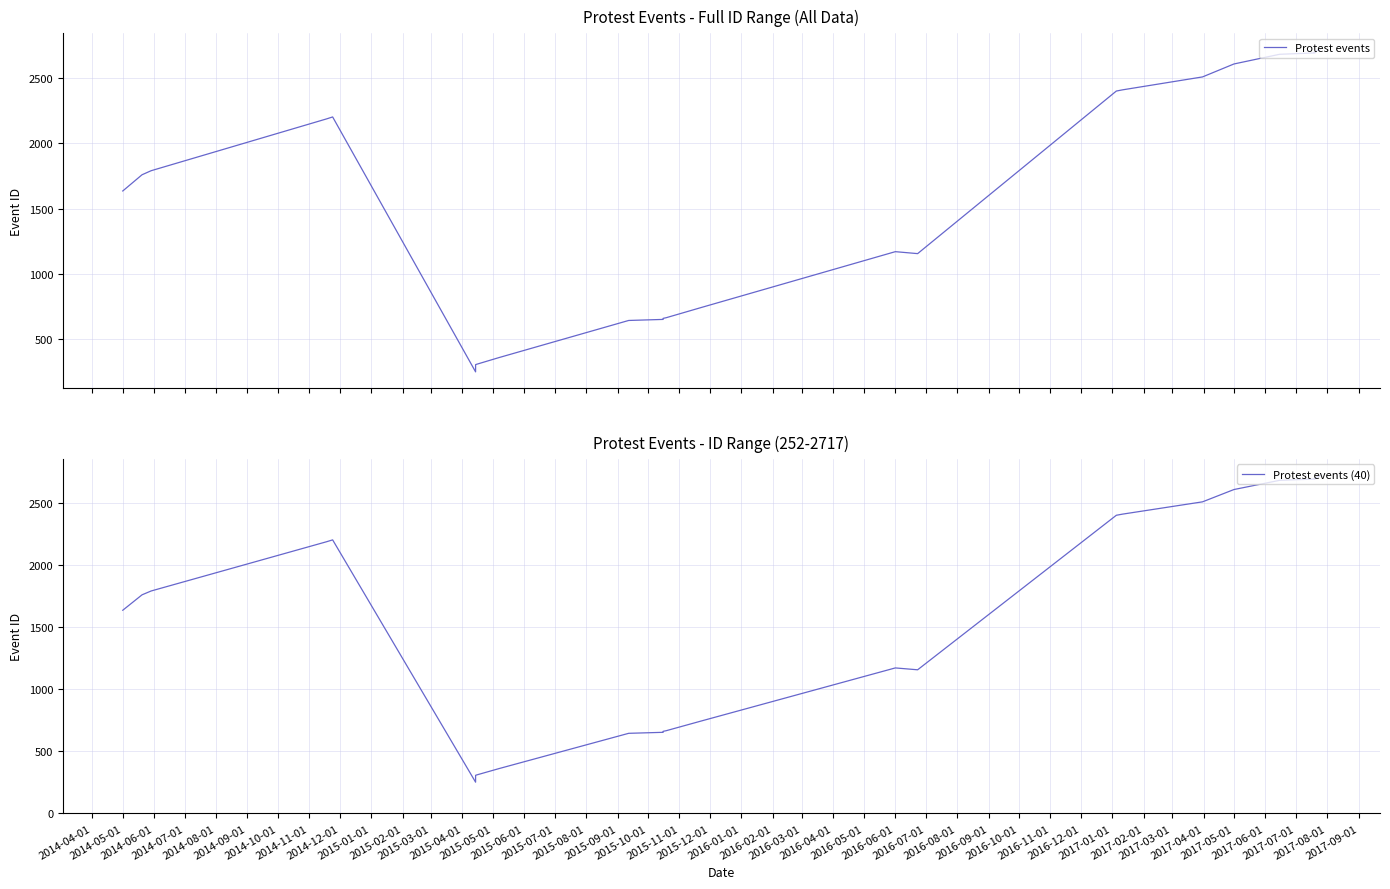

How many data points in Protest events (40) are less than 2606?

20